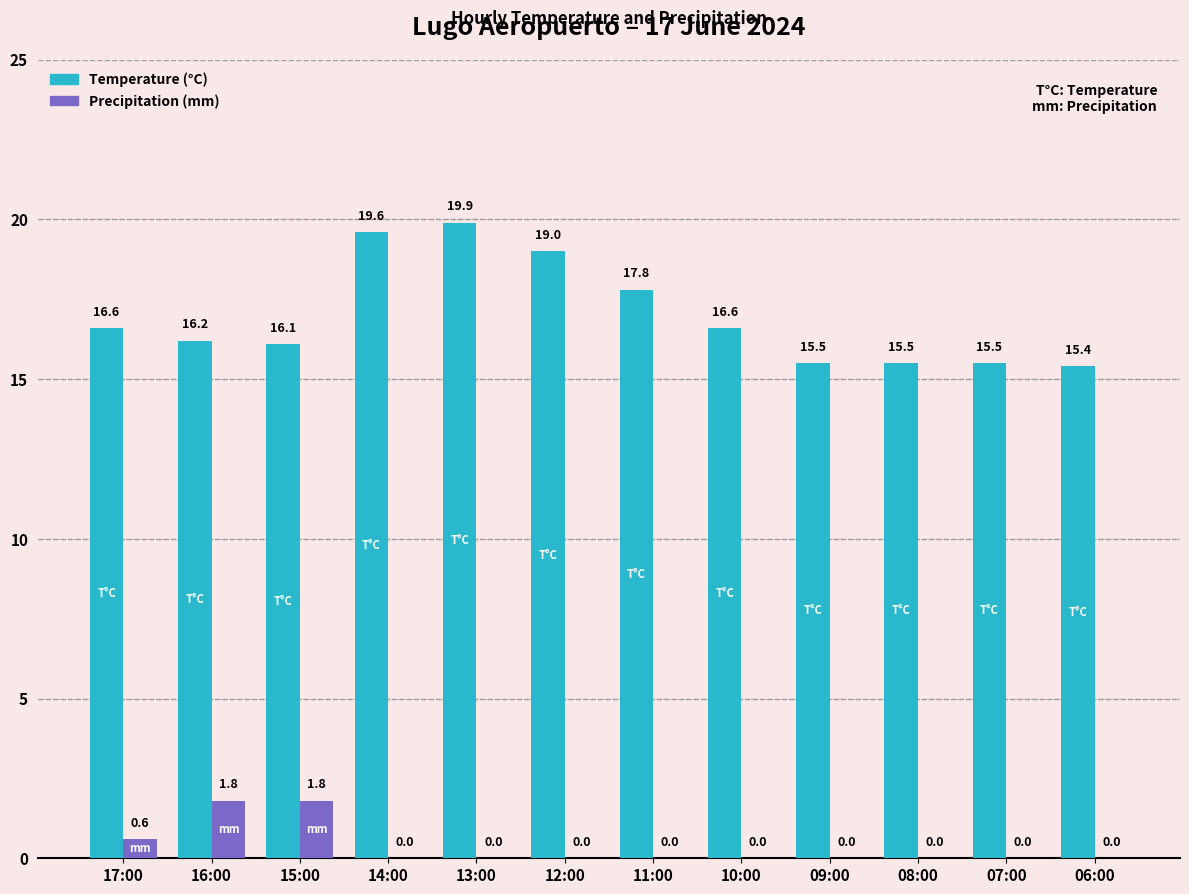

Which category has the highest value in the Temperature (°C) series?

13:00